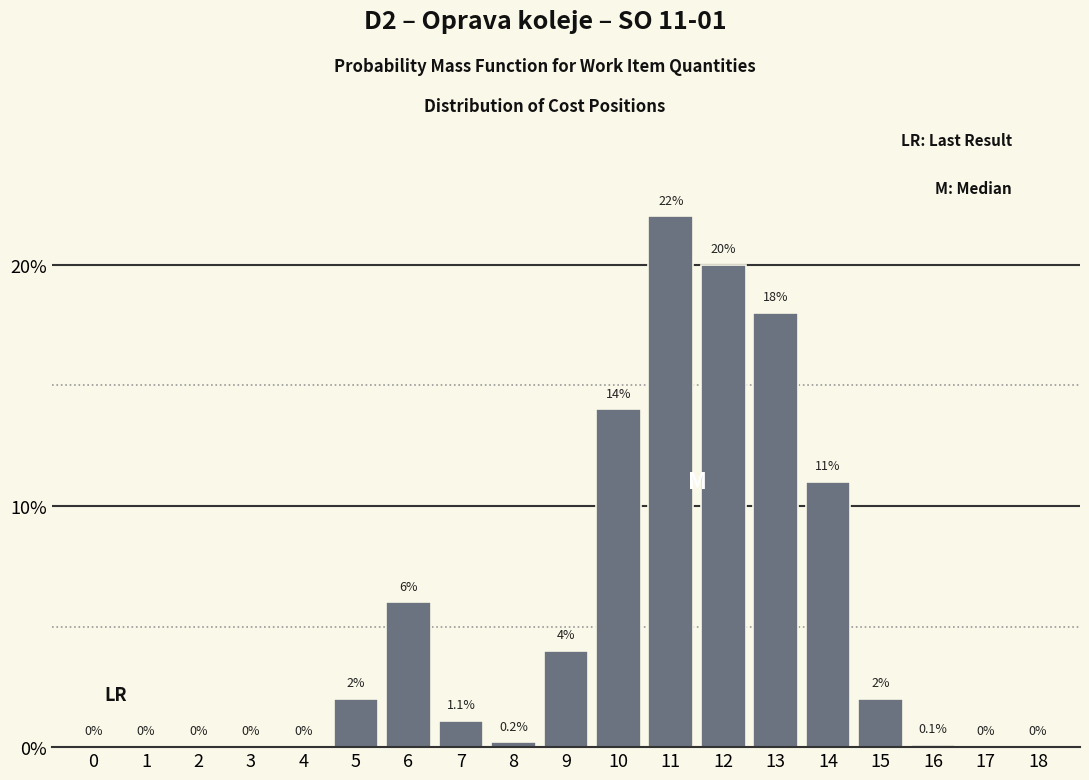

Reading left to right, transcribe all the data shown in this chart.

0=0.0	1=0.0	2=0.0	3=0.0	4=0.0	5=2.0	6=6.0	7=1.1	8=0.2	9=4.0	10=14.0	11=22.0	12=20.0	13=18.0	14=11.0	15=2.0	16=0.1	17=0.0	18=0.0